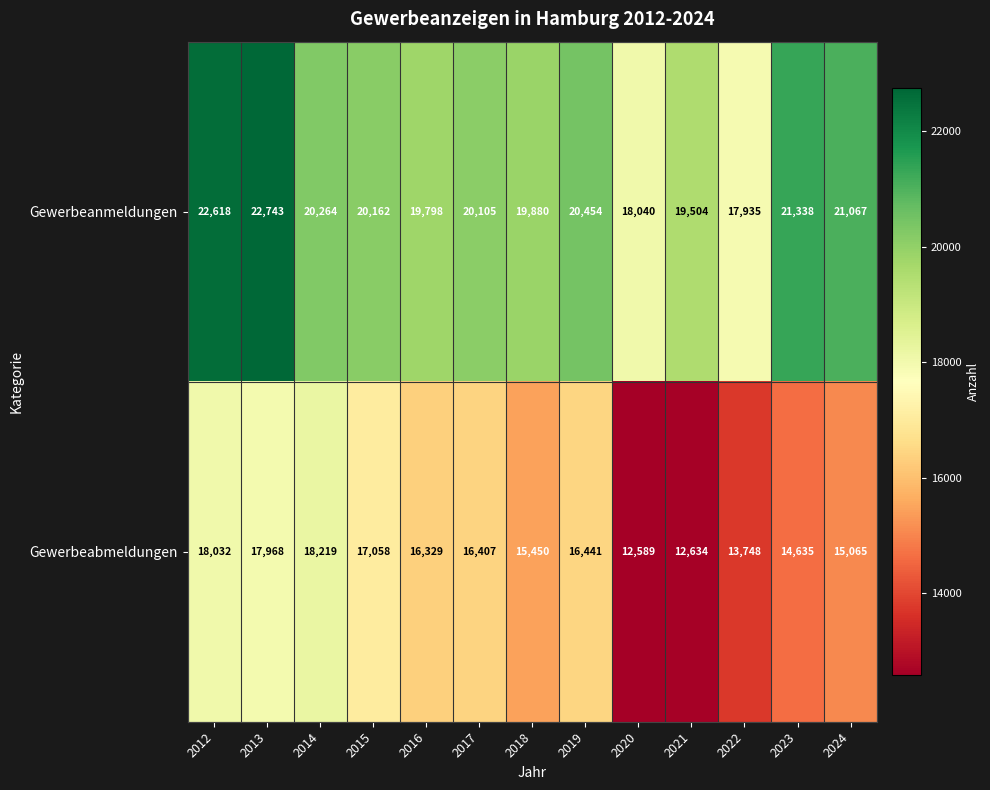

What is the minimum value for Gewerbeanmeldungen?

17935